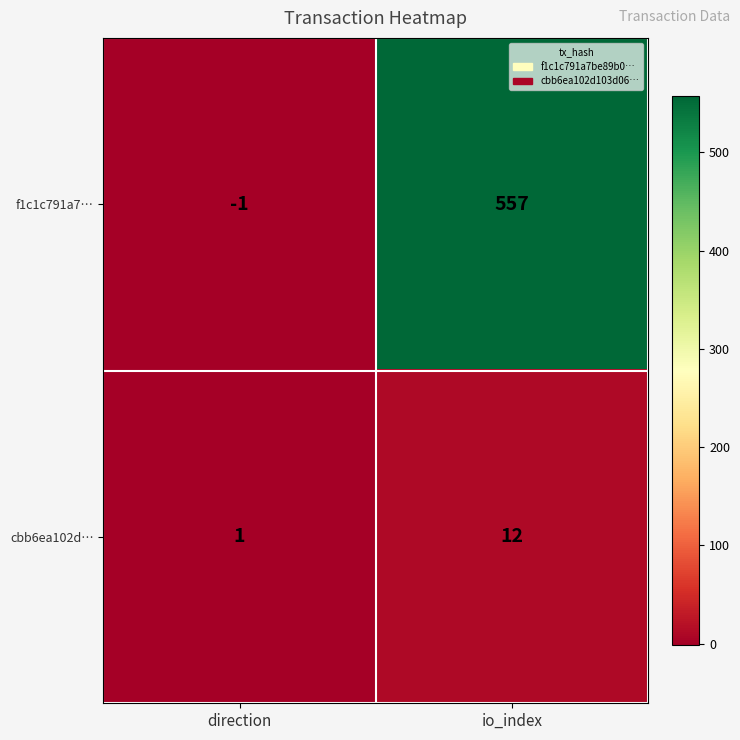

Reading right to left, transcribe all the data shown in this chart.

f1c1c791a7…: 557	-1
cbb6ea102d…: 12	1